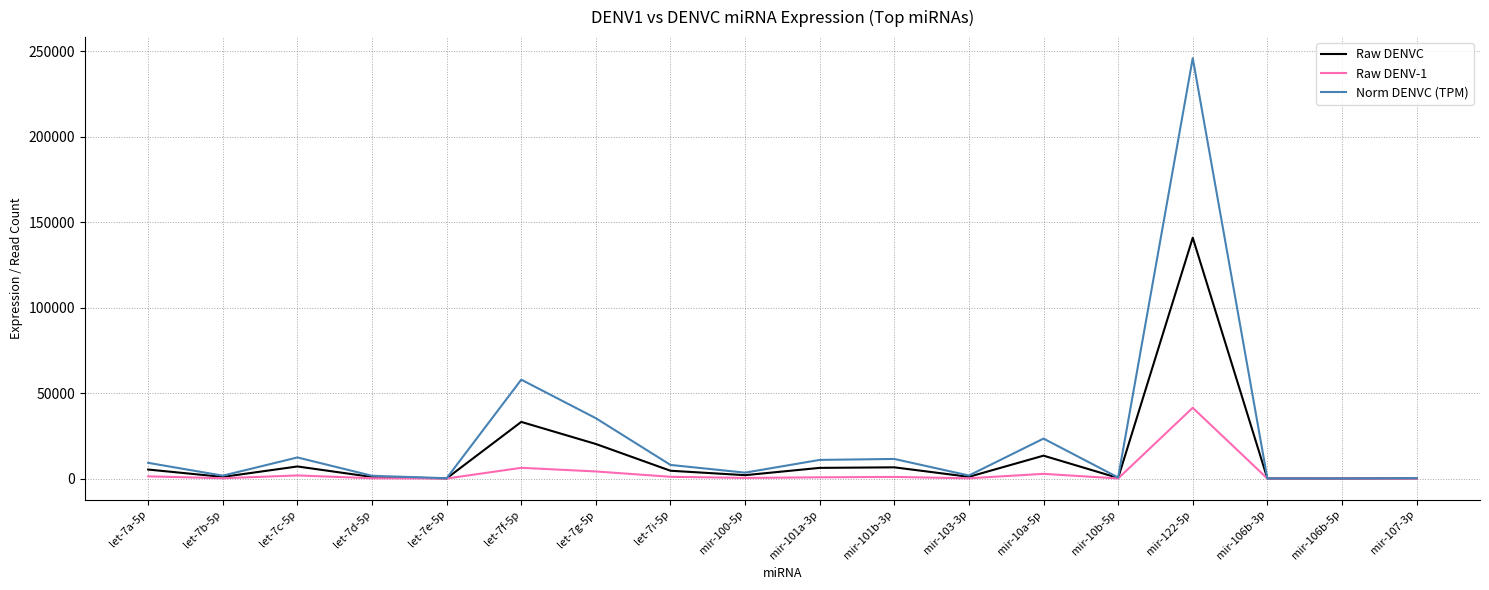

What is the highest value of the Raw DENV-1 series?

41394.0